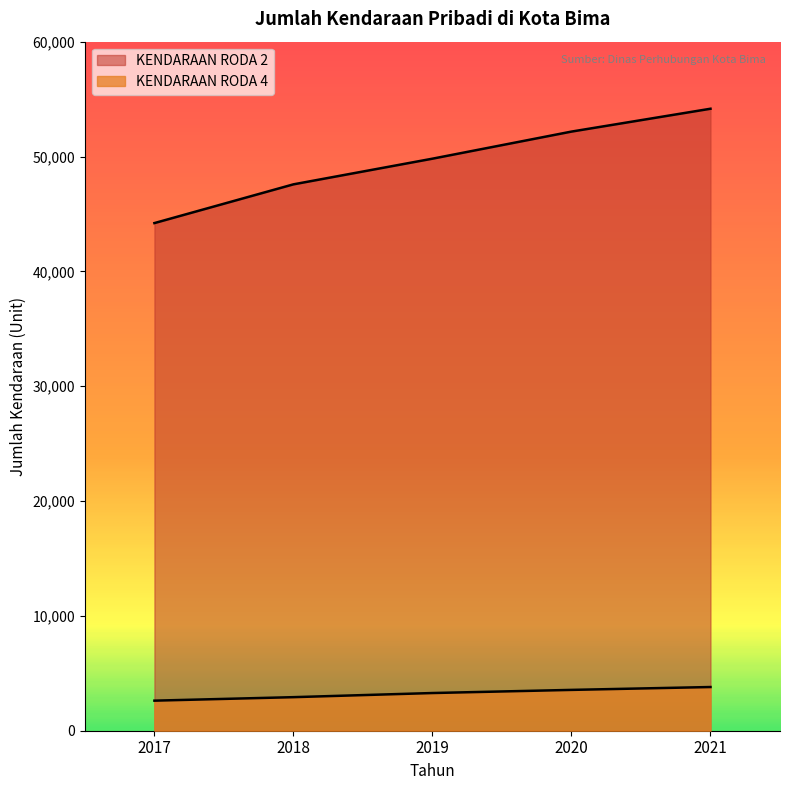

Is it true that KENDARAAN RODA 2 equals 49811 at 2019?

True